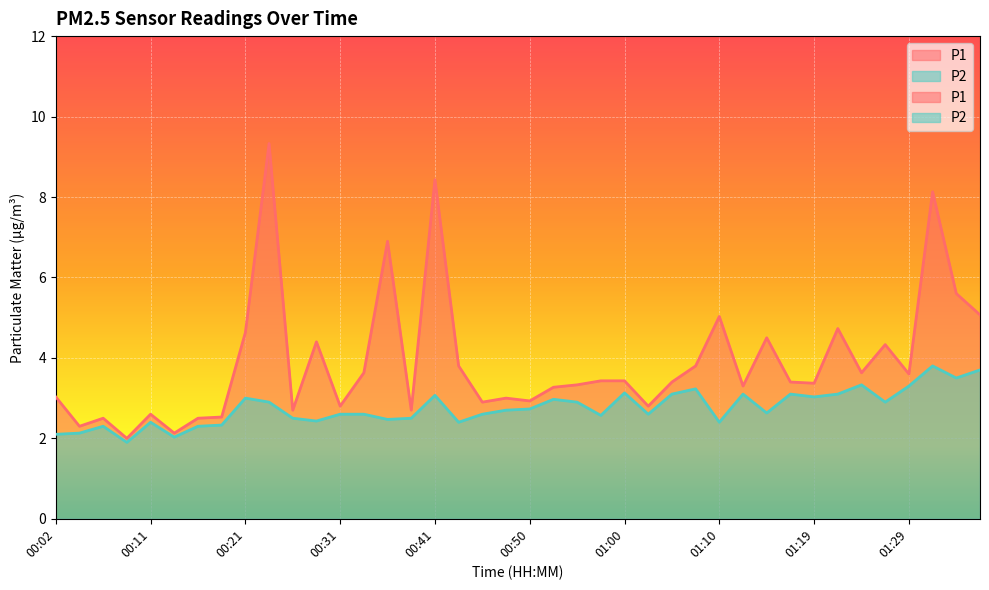

In P2, how many points are lower than both neighbors (excluding endpoints)?

12